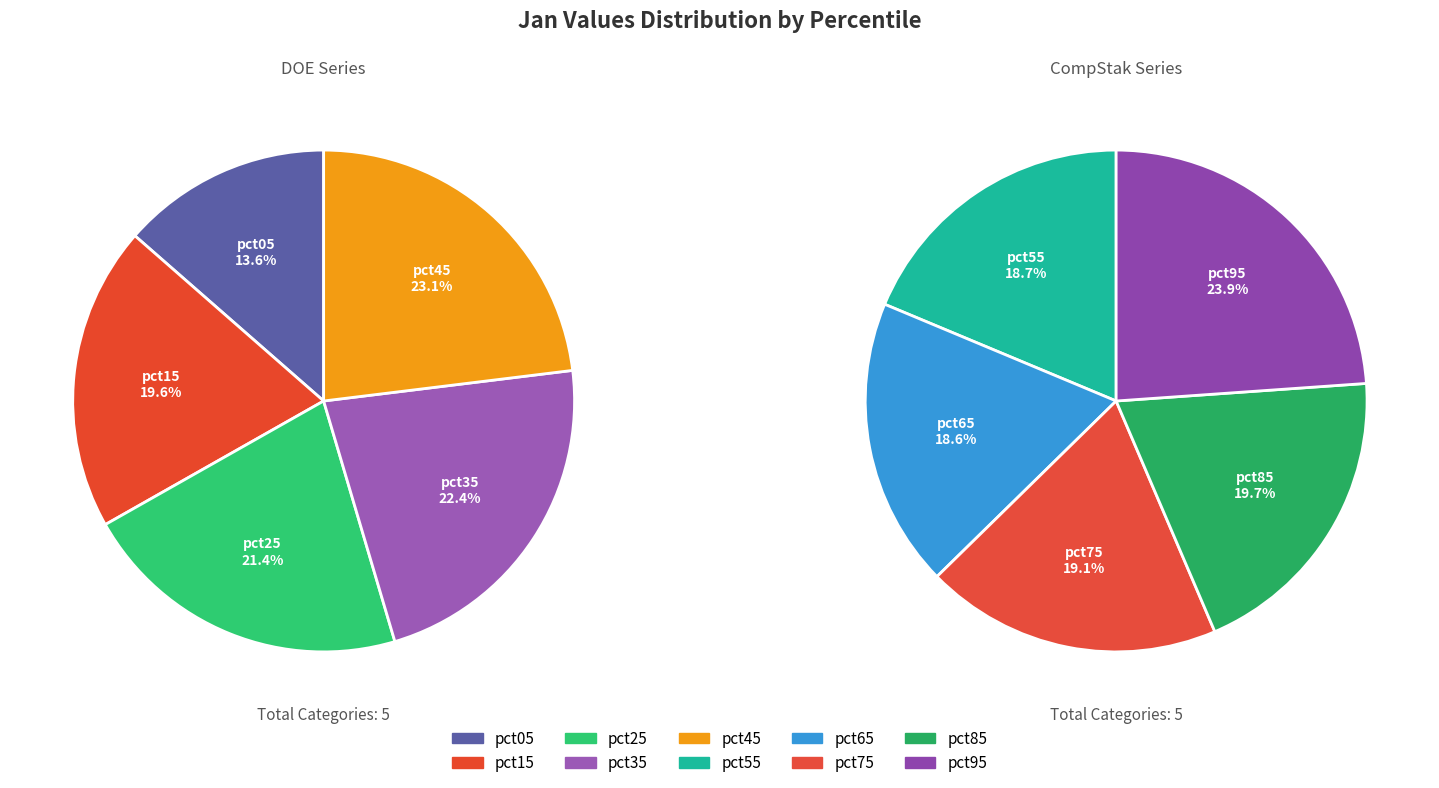

Count the number of slices in the pie.

10